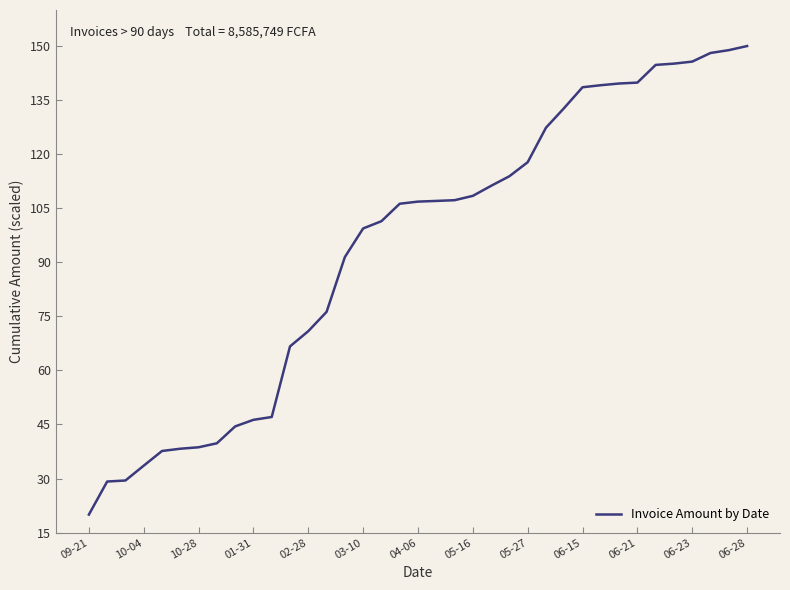

What is the minimum value shown in the chart?

20.0